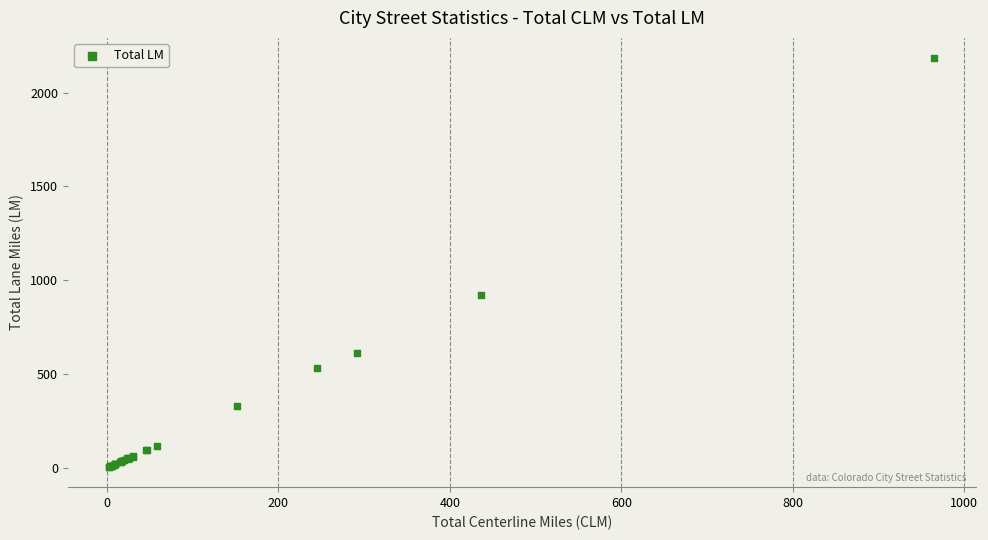

What Y value in the scatter plot is closest to 1094?

922.6